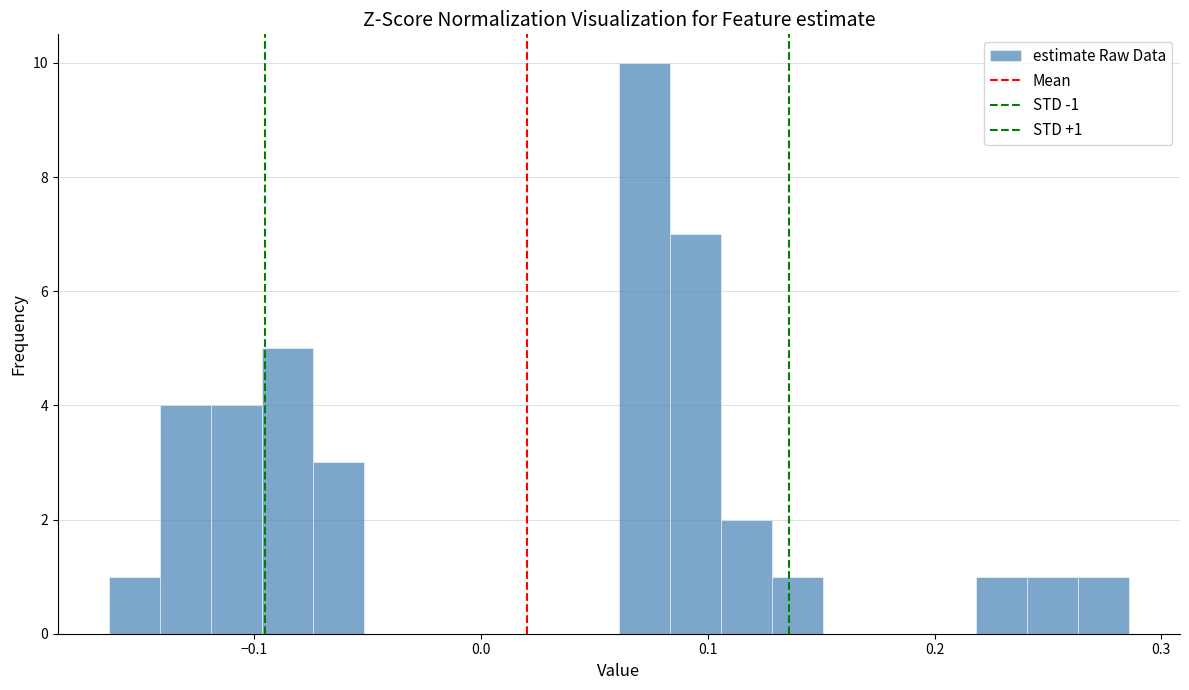

Read against the x-axis, roughly where is the centre of the tallest bar?

0.07